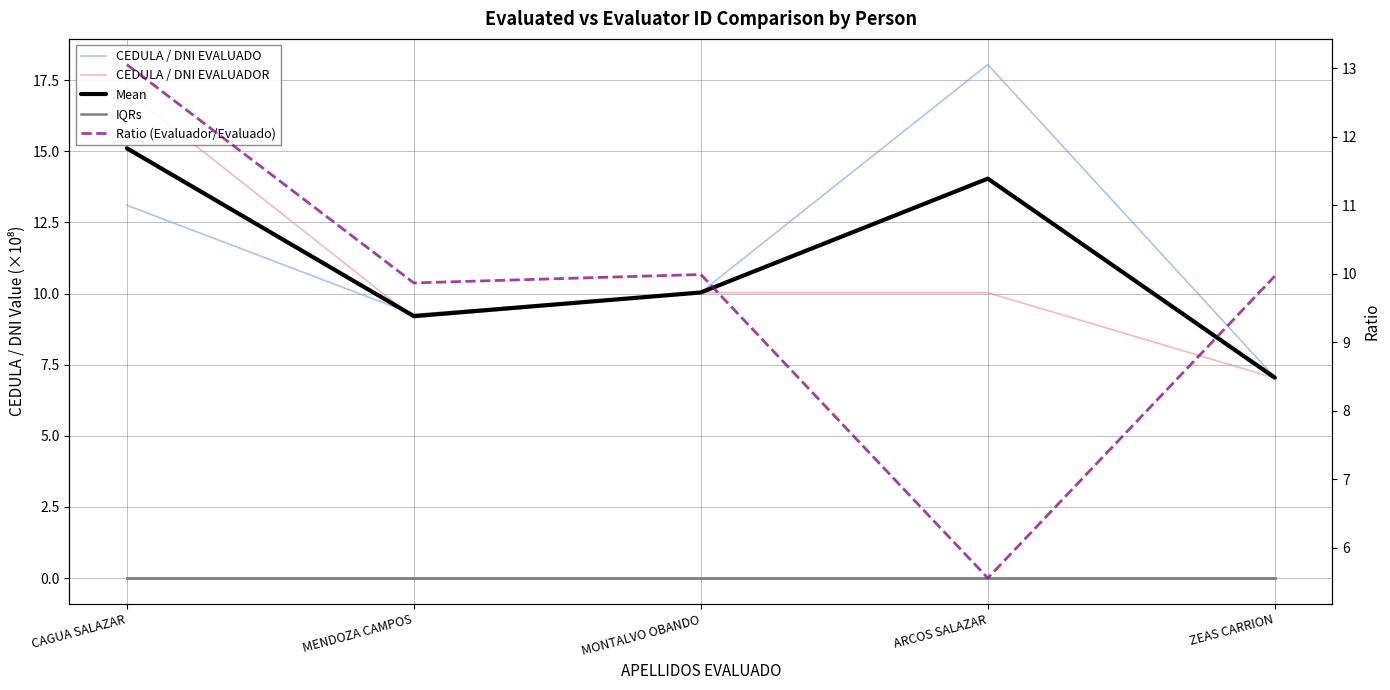

What is the difference between the maximum and minimum values in the CEDULA / DNI EVALUADOR series?

10.1